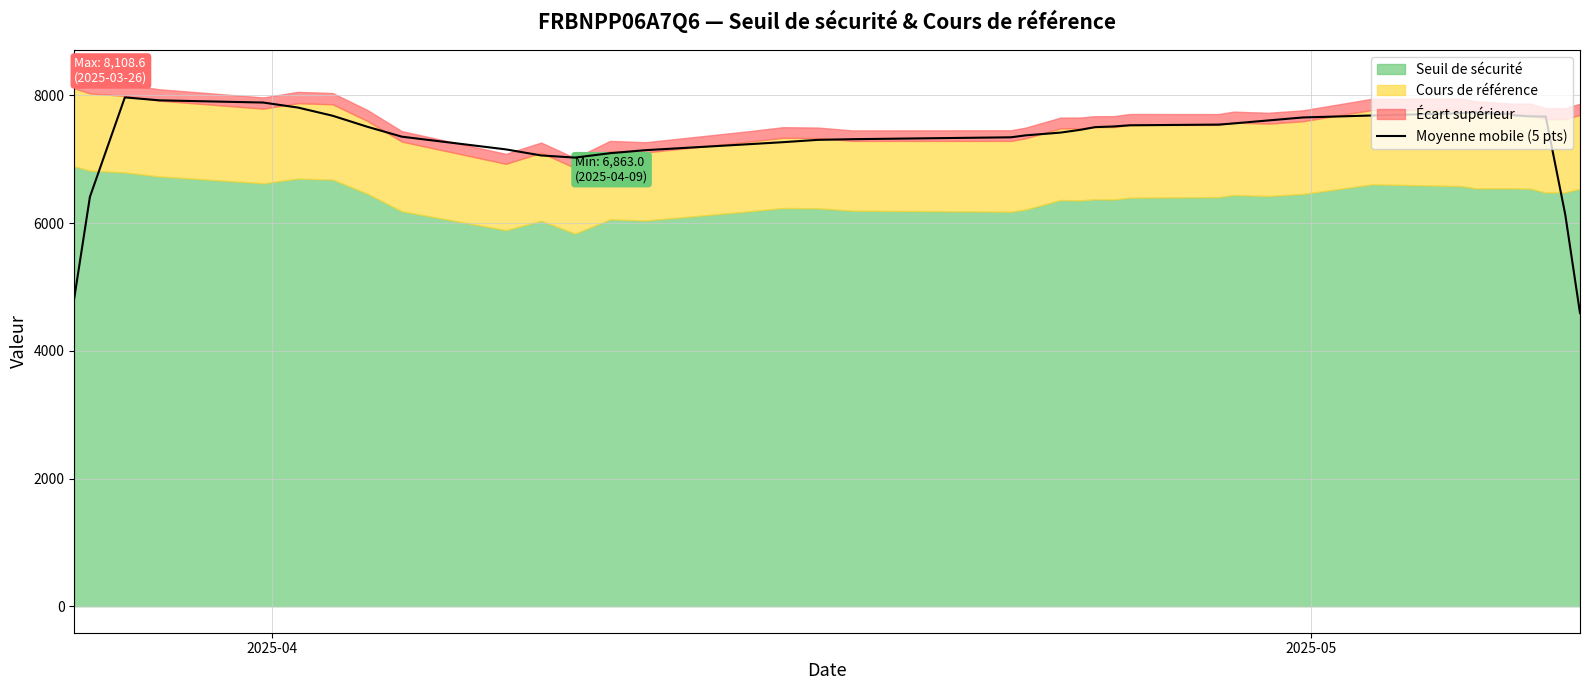

What is the lowest value of the Moyenne mobile (5 pts) series?

4589.6